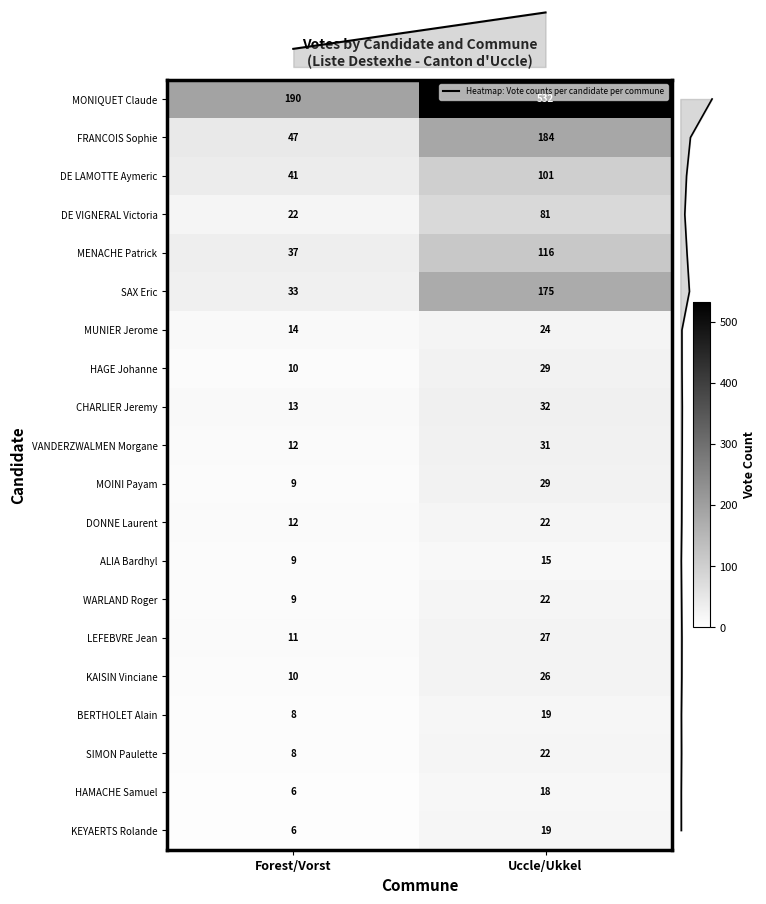

Where is HAGE Johanne nearest to the value 19?

Forest/Vorst